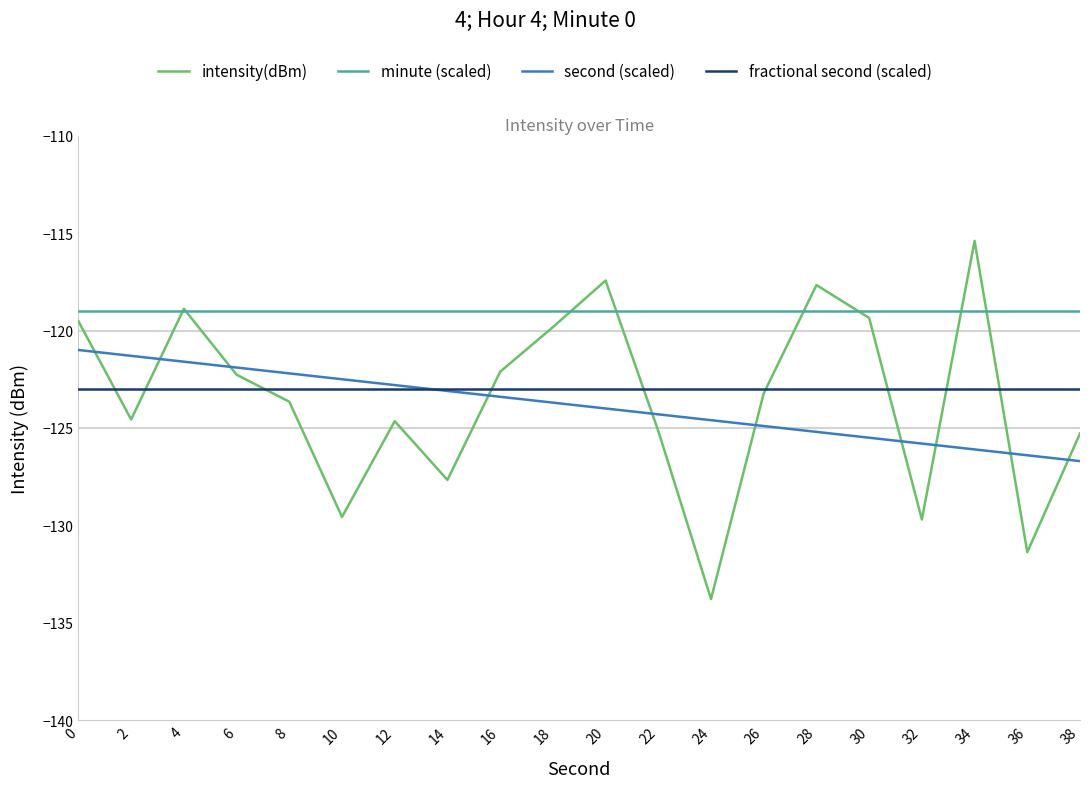

What is the average value of the second (scaled) series?

-123.8